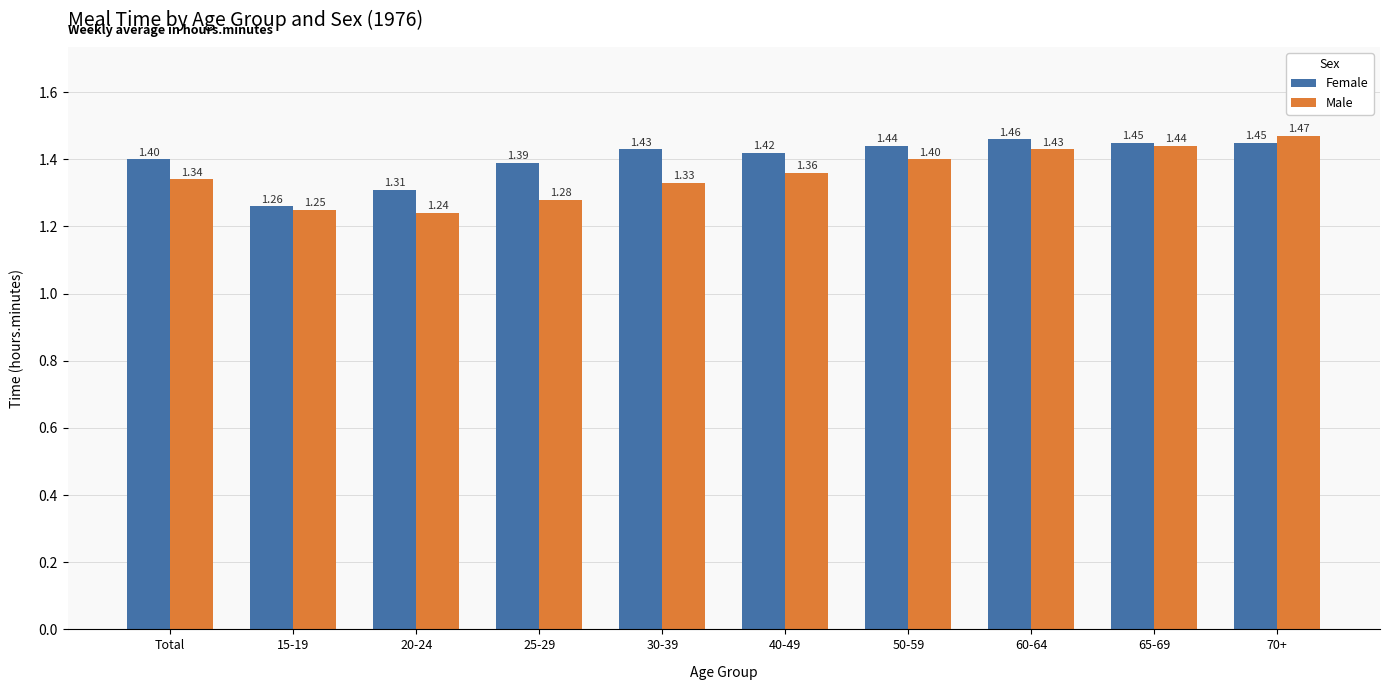

Is the value of Female at 20-24 greater than the value of Male at 60-64?

No